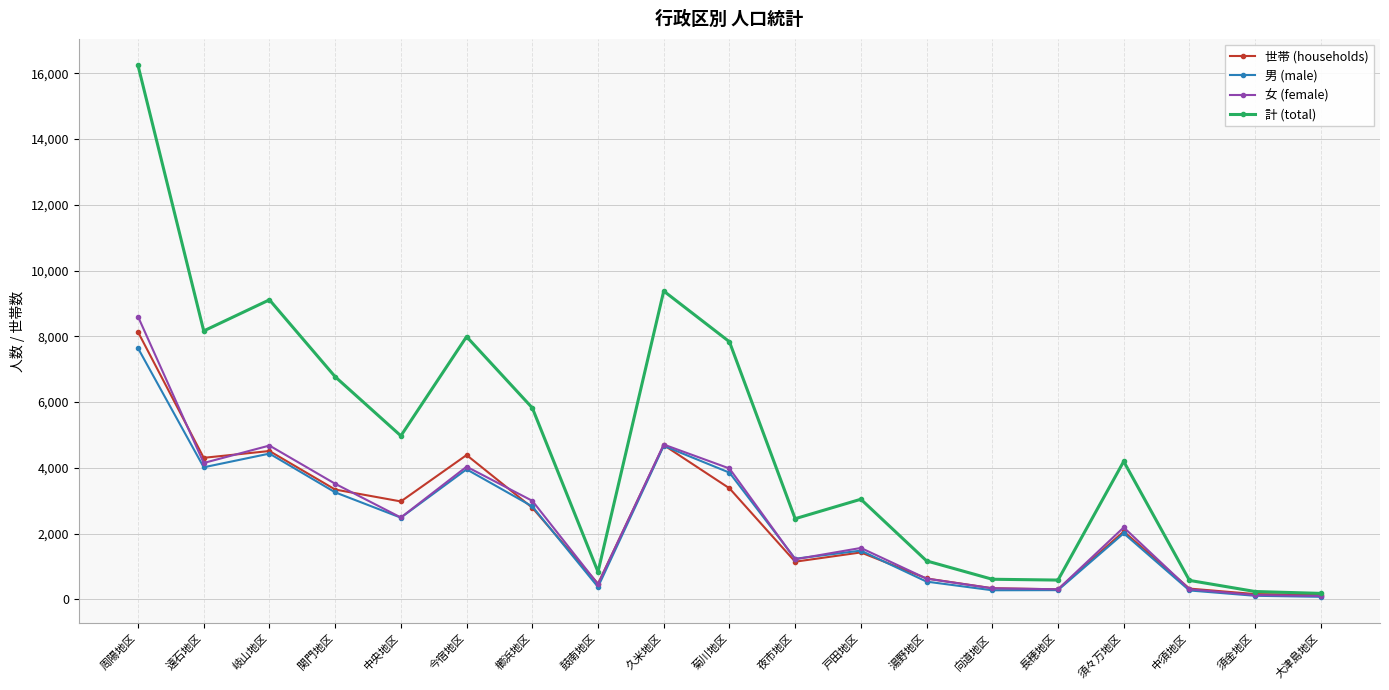

What is the maximum value for 男 (male)?

7640